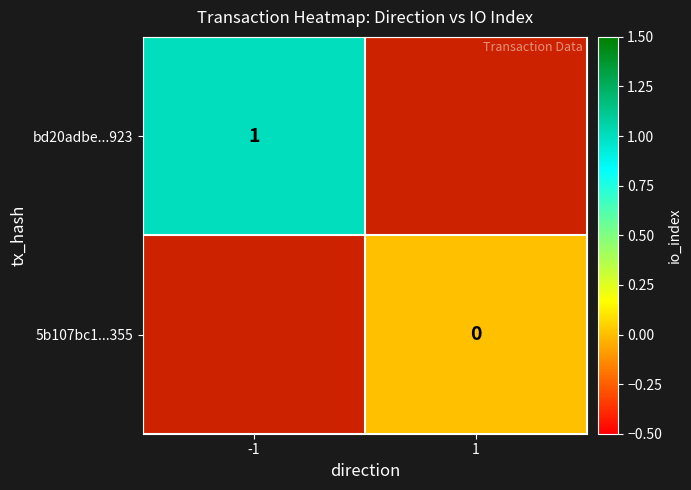

What is the maximum value shown in the chart?

1.0